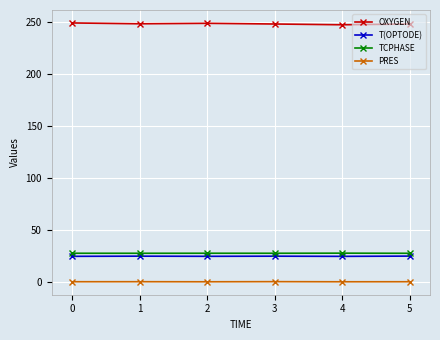

What is the sum of all TCPHASE values?

164.4